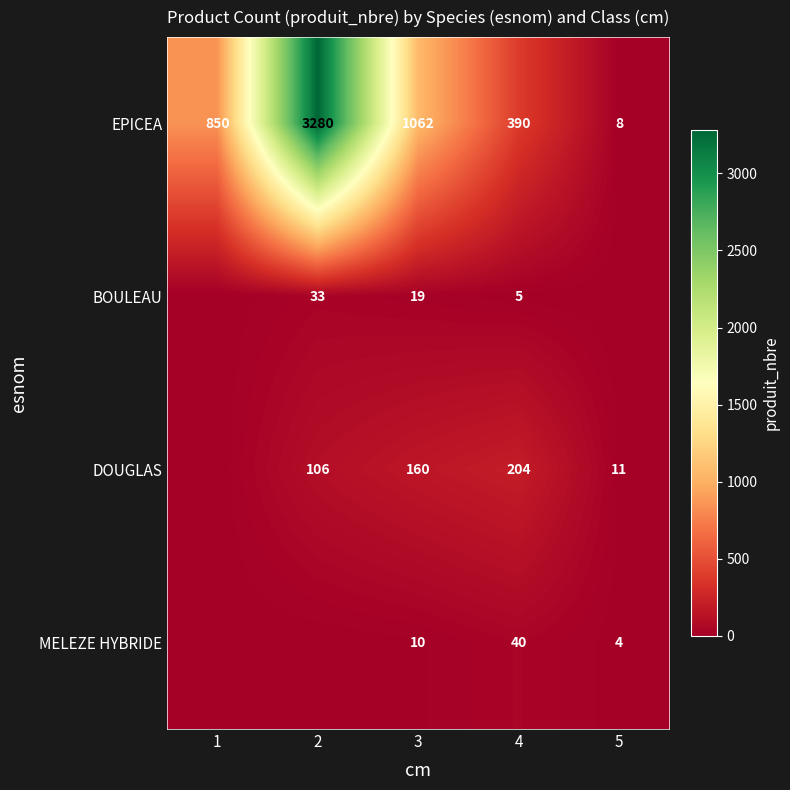

What is the greatest value displayed?

3280